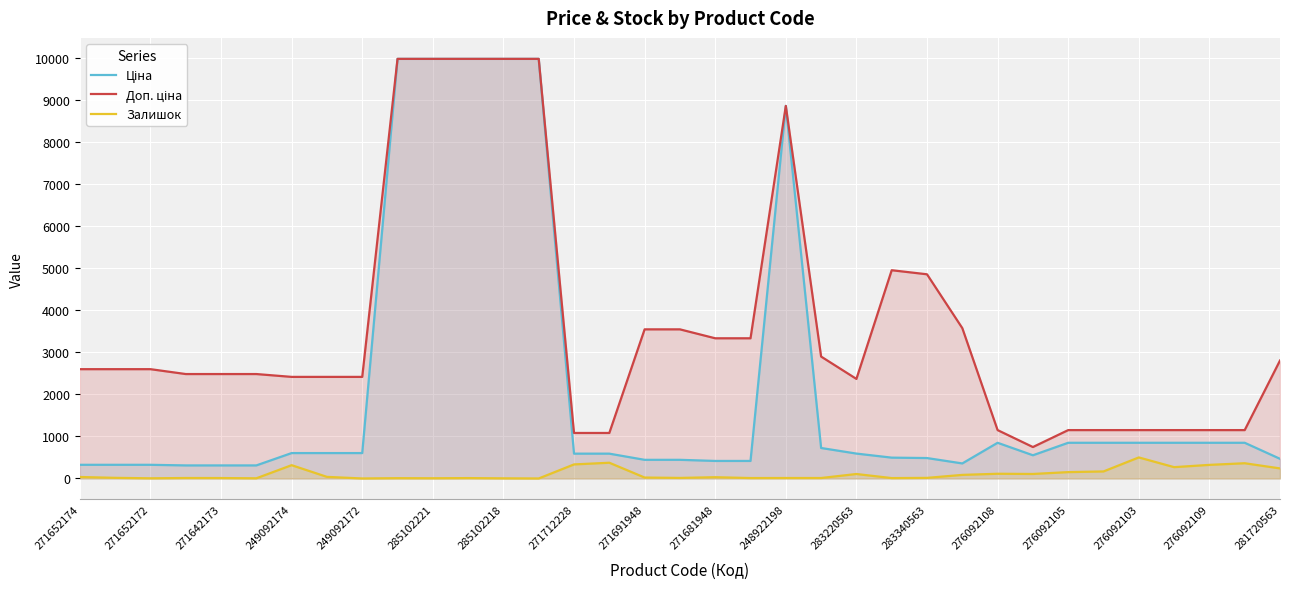

What is the total value across all series at 276092103?

2498.2